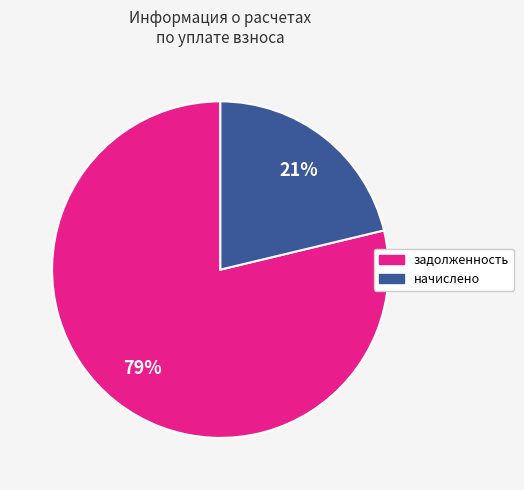

Does any single category account for the majority?

Yes